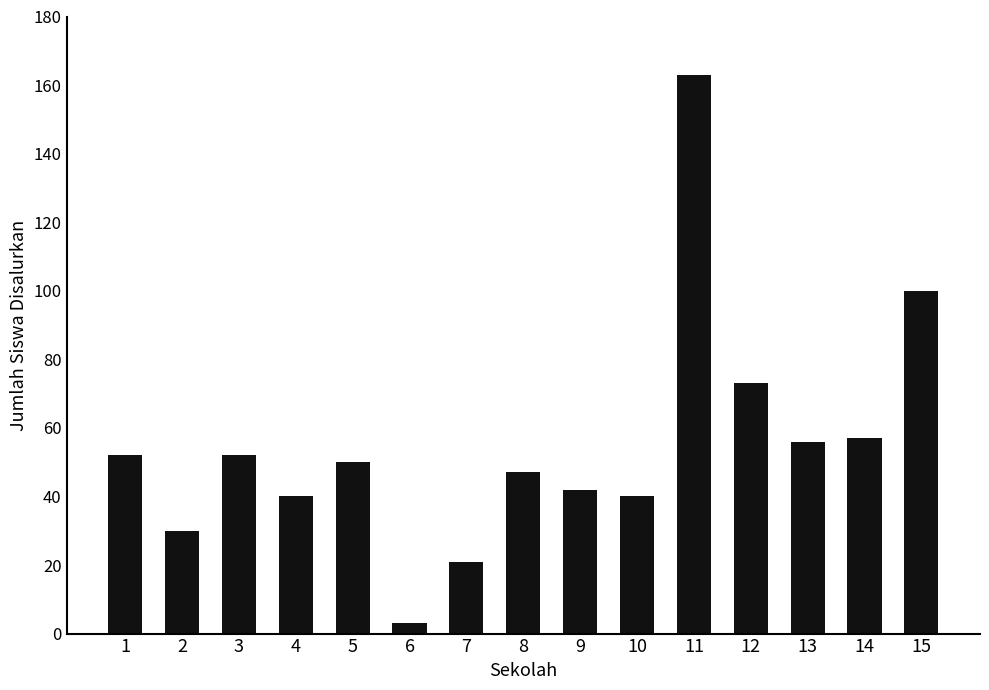

At which category does the chart reach its minimum across all series?

6